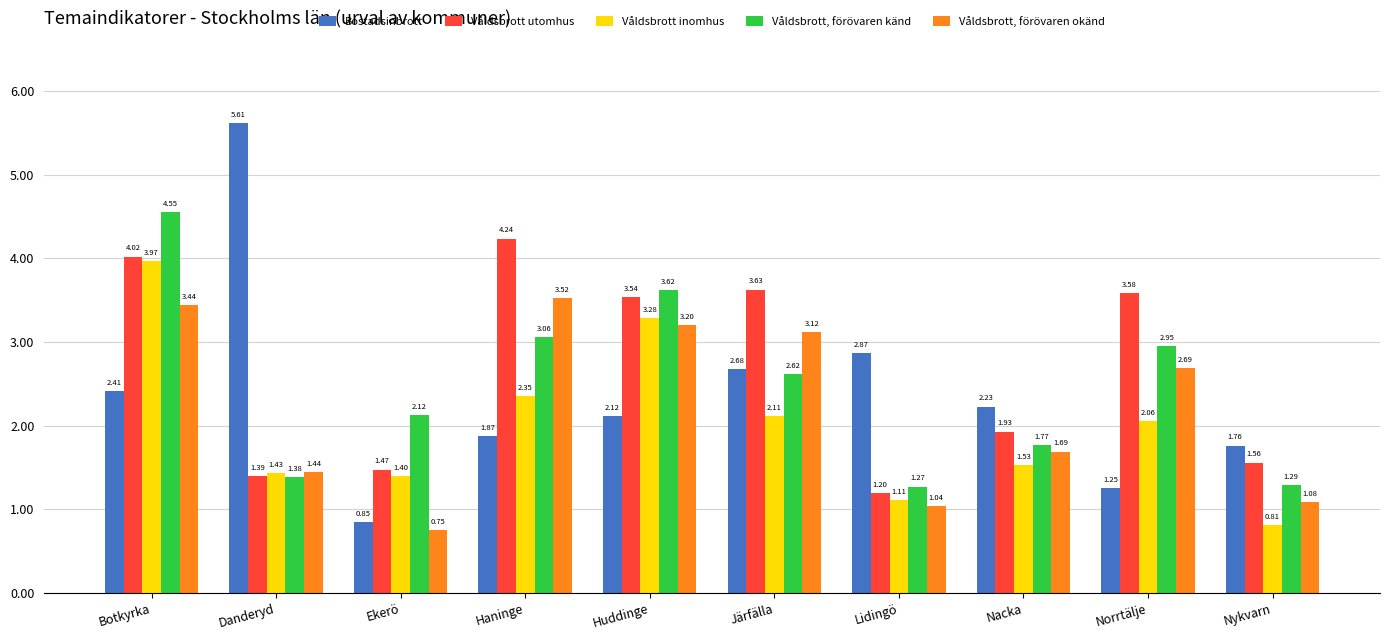

Between Botkyrka and Danderyd, which series saw the biggest shift?

Bostadsinbrott